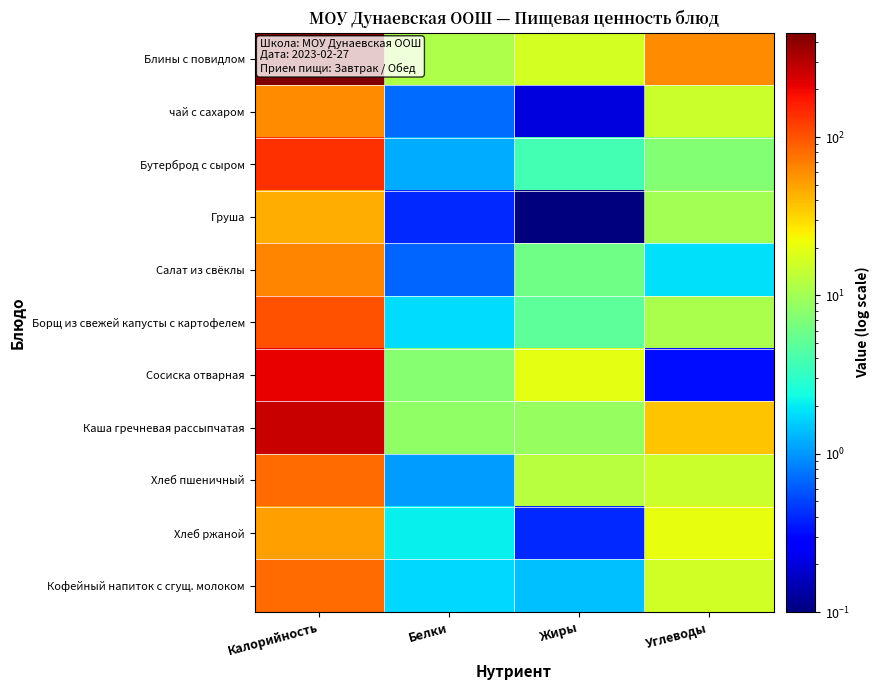

Reading left to right, list all the values displayed in this chart.

Блины с повидлом: Калорийность=455.7	Белки=11.1	Жиры=16.8	Углеводы=60.4
чай с сахаром: Калорийность=60.0	Белки=0.7	Жиры=0.2	Углеводы=15.0
Бутерброд с сыром: Калорийность=136.7	Белки=1.2	Жиры=3.7	Углеводы=7.4
Груша: Калорийность=45.0	Белки=0.4	Жиры=0.0	Углеводы=10.1
Салат из свёклы: Калорийность=64.7	Белки=0.7	Жиры=6.1	Углеводы=1.8
Борщ из свежей капусты с картофелем: Калорийность=100.8	Белки=1.8	Жиры=4.9	Углеводы=10.9
Сосиска отварная: Калорийность=210.2	Белки=7.7	Жиры=19.8	Углеводы=0.3
Каша гречневая рассыпчатая: Калорийность=262.5	Белки=8.3	Жиры=8.9	Углеводы=37.4
Хлеб пшеничный: Калорийность=80.2	Белки=1.0	Жиры=12.3	Углеводы=15.2
Хлеб ржаной: Калорийность=51.4	Белки=2.1	Жиры=0.4	Углеводы=20.3
Кофейный напиток с сгущ. молоком: Калорийность=81.0	Белки=1.7	Жиры=1.4	Углеводы=16.1